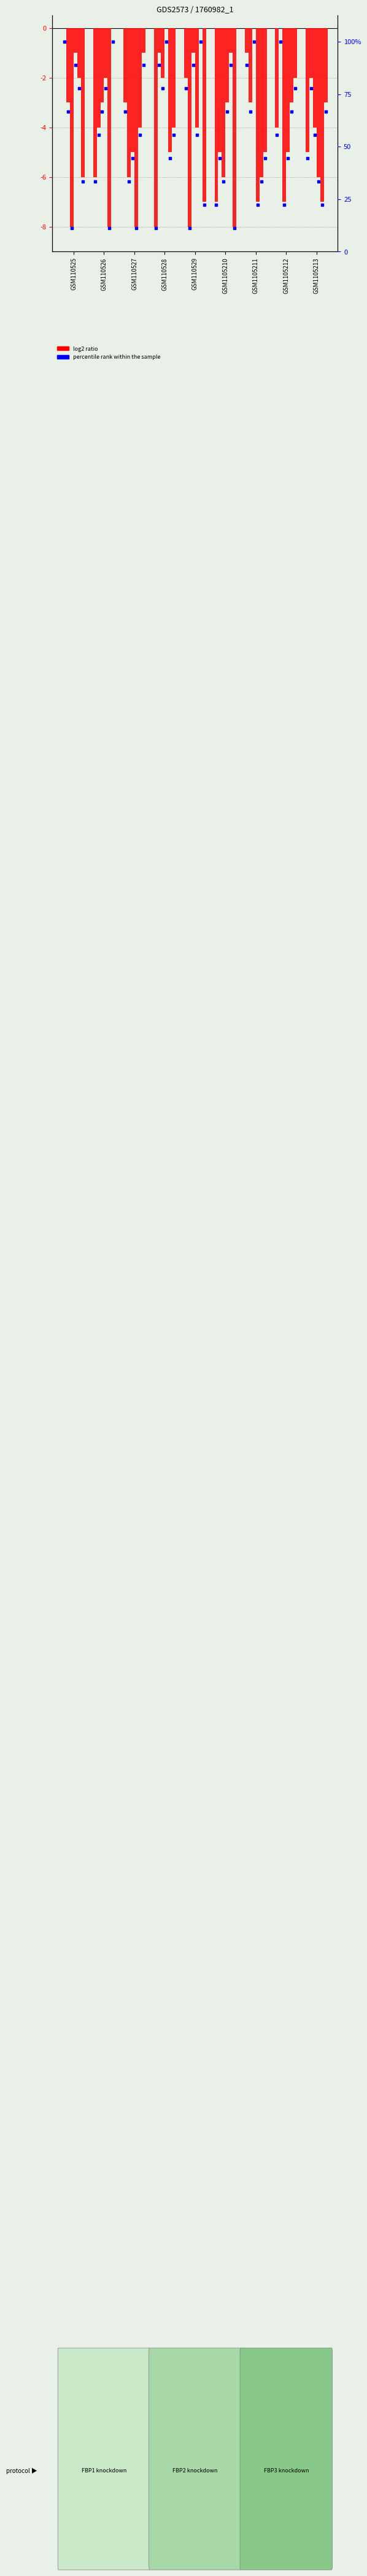

At which category is the sum across all series the highest?

GSM110525